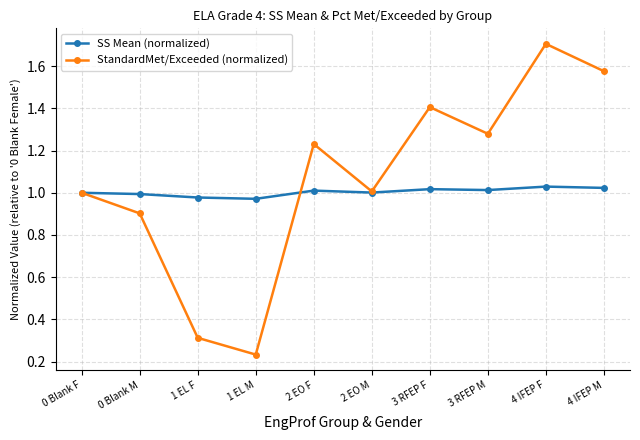

In StandardMet/Exceeded (normalized), how many points are lower than both neighbors (excluding endpoints)?

3